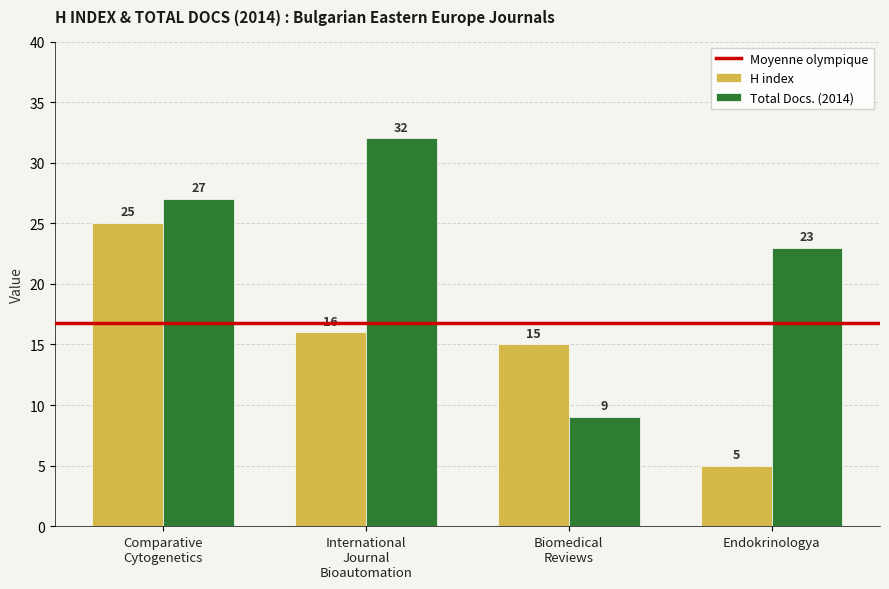

At which category is the sum across all series the highest?

Comparative
Cytogenetics